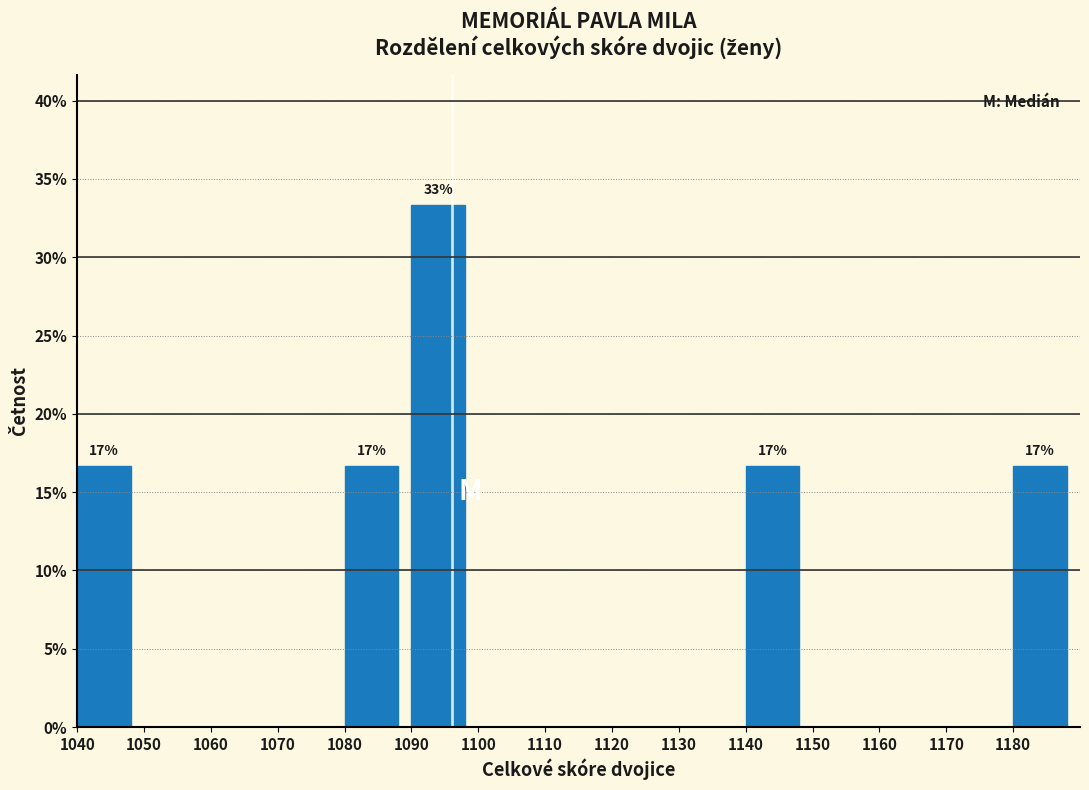

Reading right to left, what are all the values shown in this chart?

1180=16.7	1170=0.0	1160=0.0	1150=0.0	1140=16.7	1130=0.0	1120=0.0	1110=0.0	1100=0.0	1090=33.3	1080=16.7	1070=0.0	1060=0.0	1050=0.0	1040=16.7